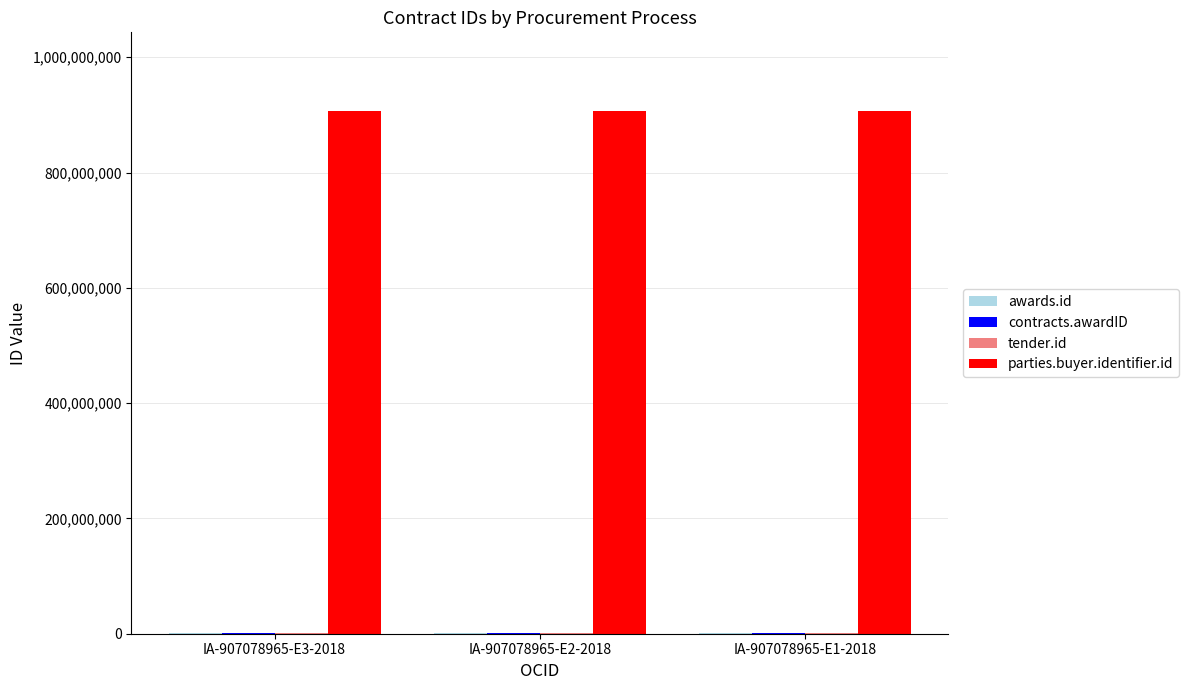

Which series has the largest total across all categories?

parties.buyer.identifier.id